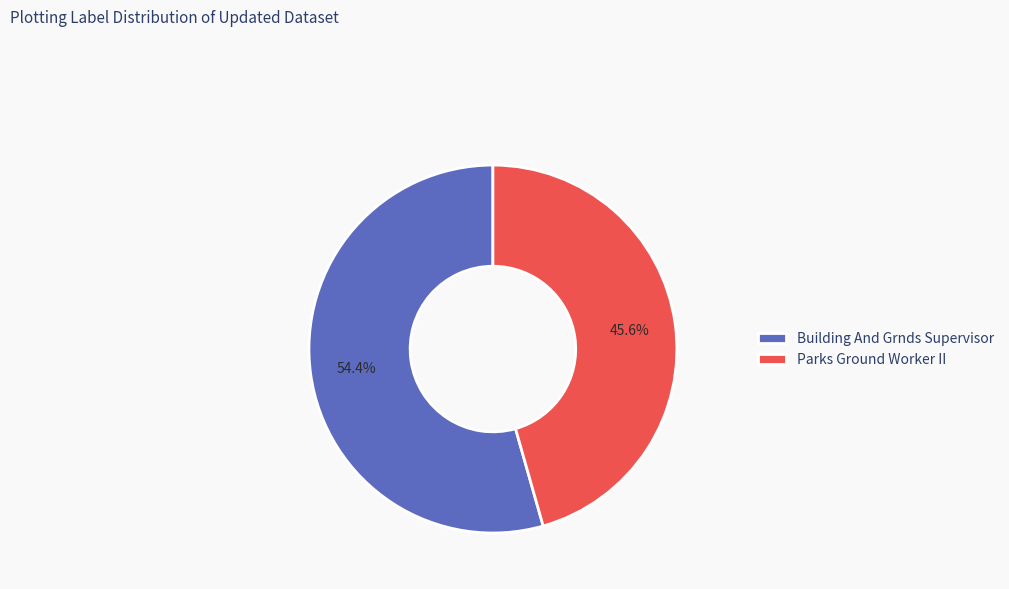

Which slice is the largest?

Building And Grnds Supervisor